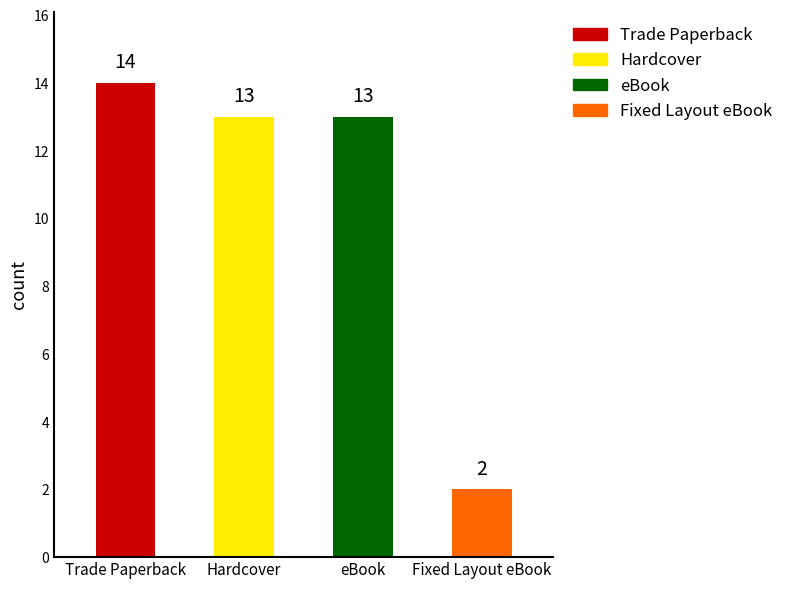

What is the change in value from Trade Paperback to Fixed Layout eBook?

-12